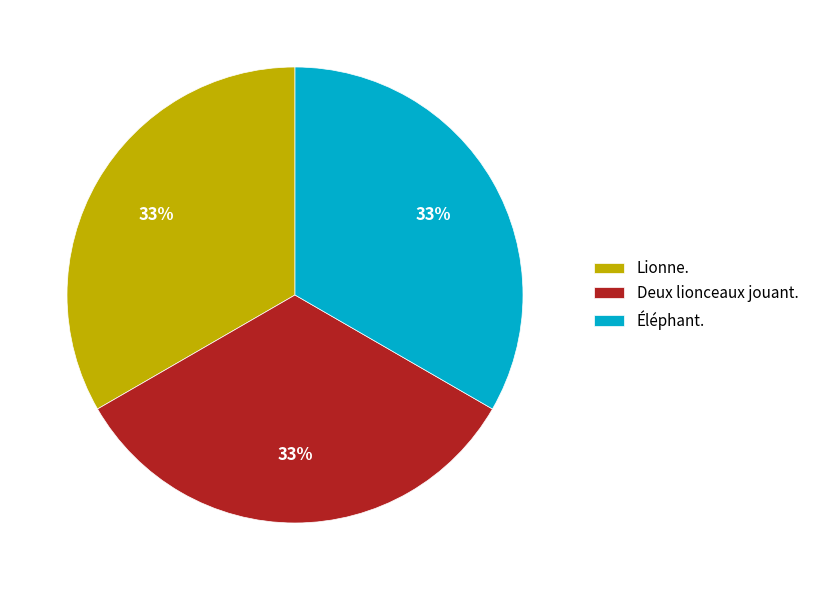

Approximately how many times larger is the value at Deux lionceaux jouant. compared to Éléphant.?

1.0